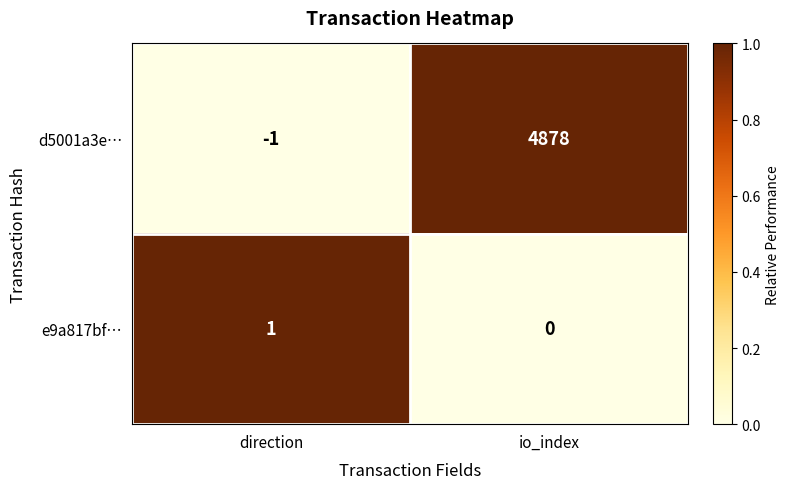

List the series in order of their peak value, highest first.

d5001a3e…, e9a817bf…